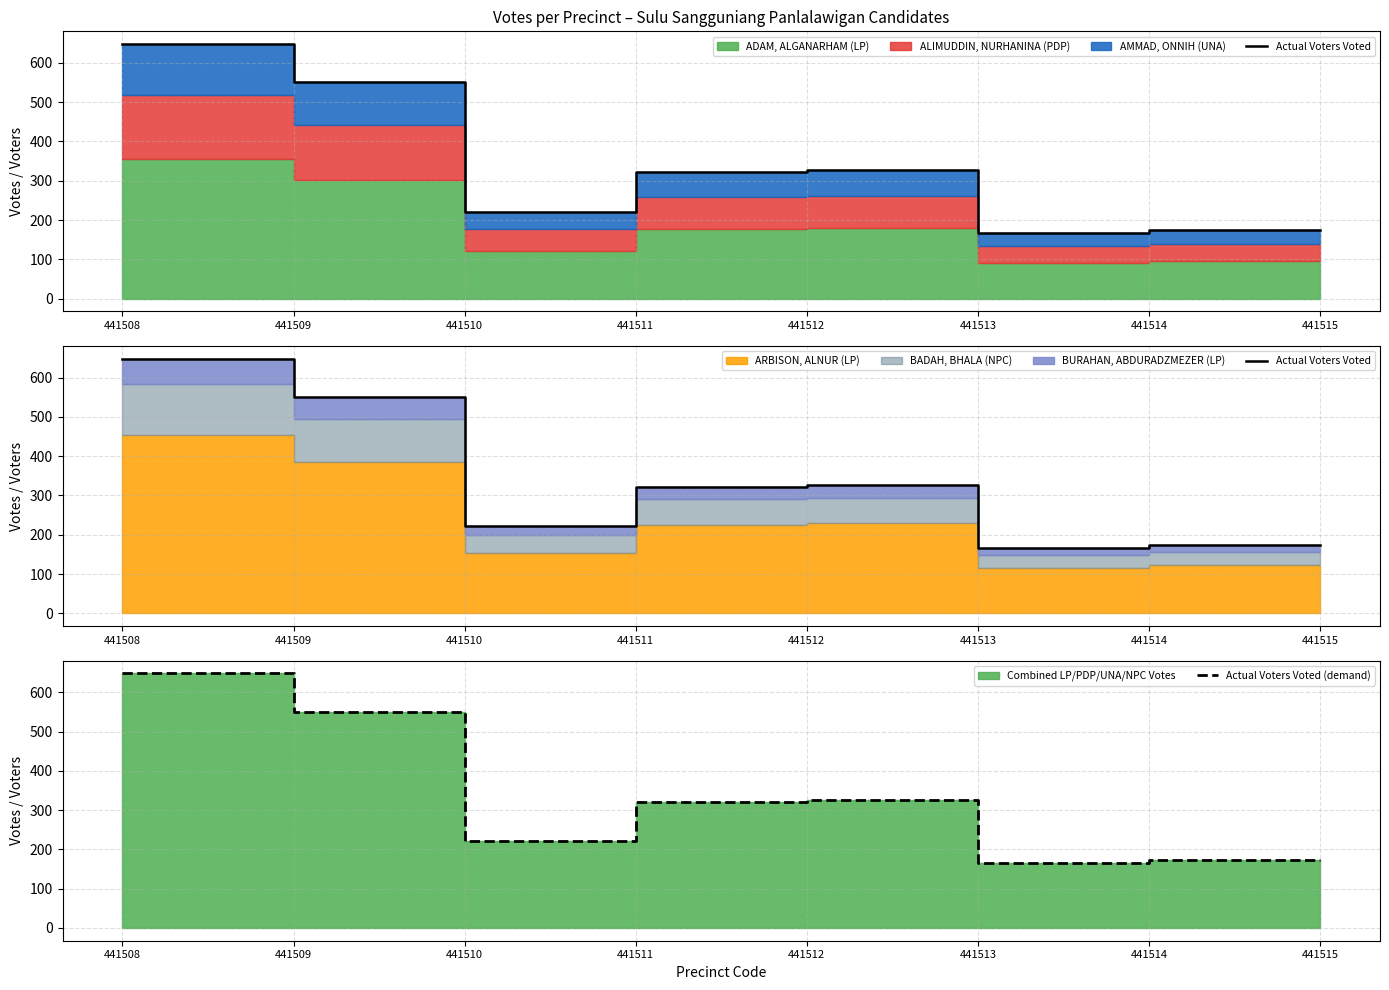

At which label does Actual Voters Voted (demand) reach its minimum?

441513